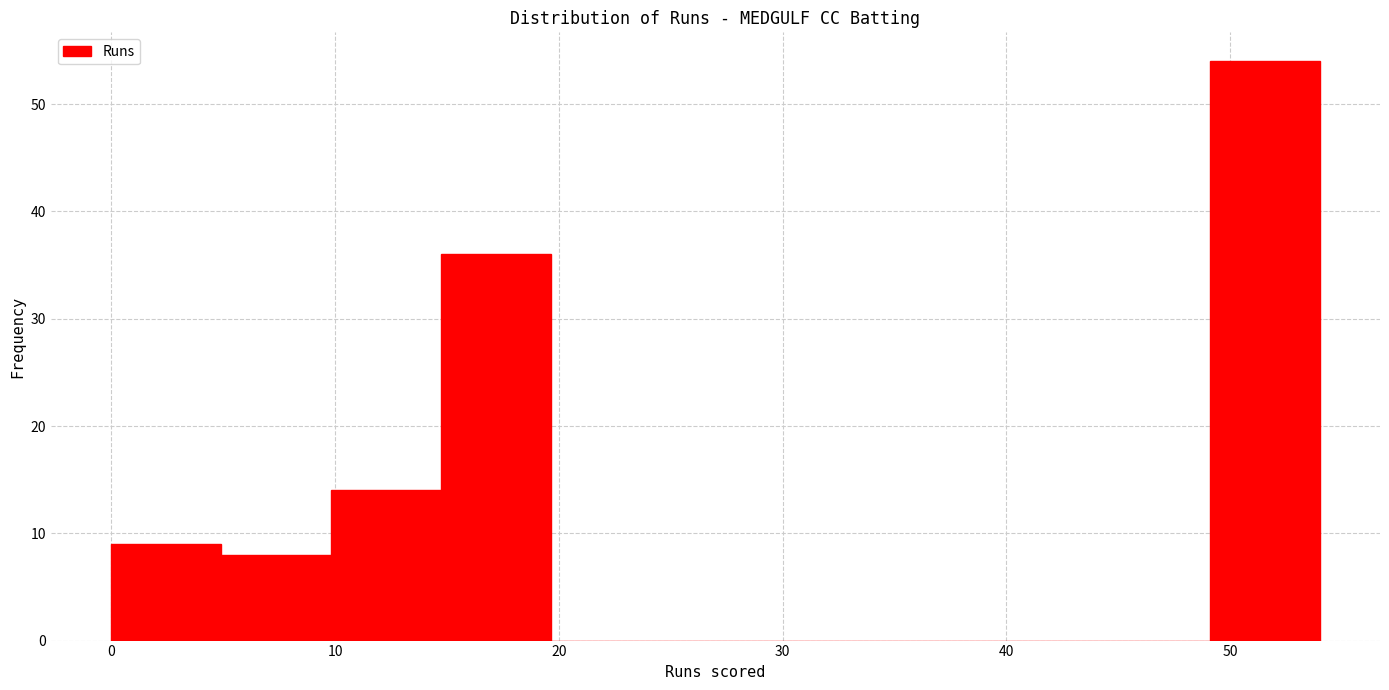

Over which range of the x-axis is the bar tallest?

49 to 54